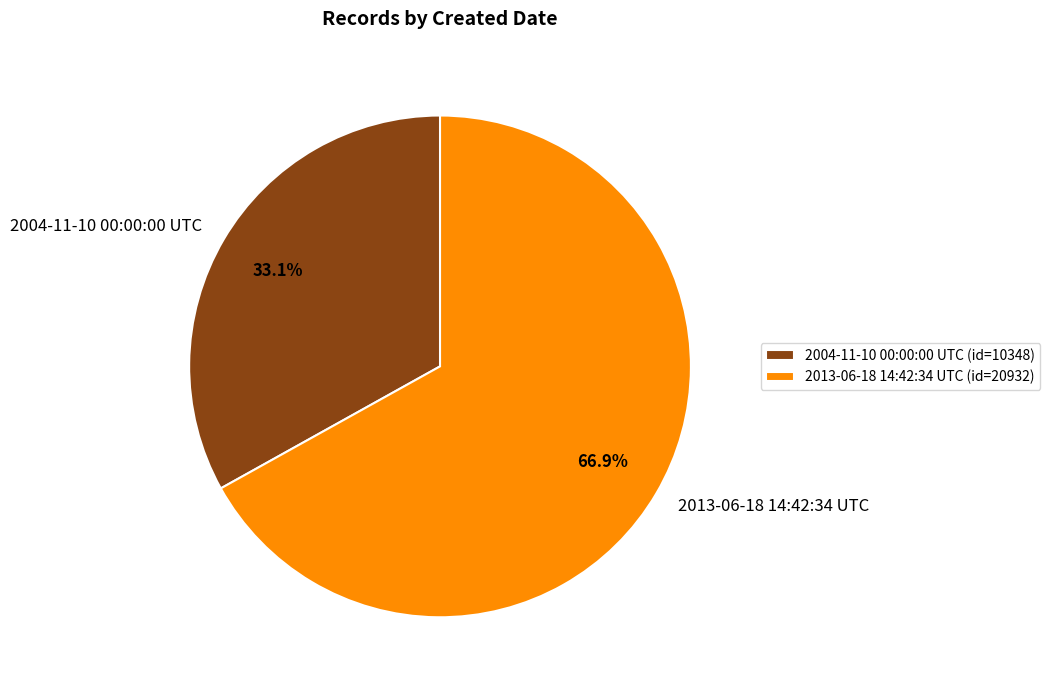

Which slice is the smallest?

2004-11-10 00:00:00 UTC